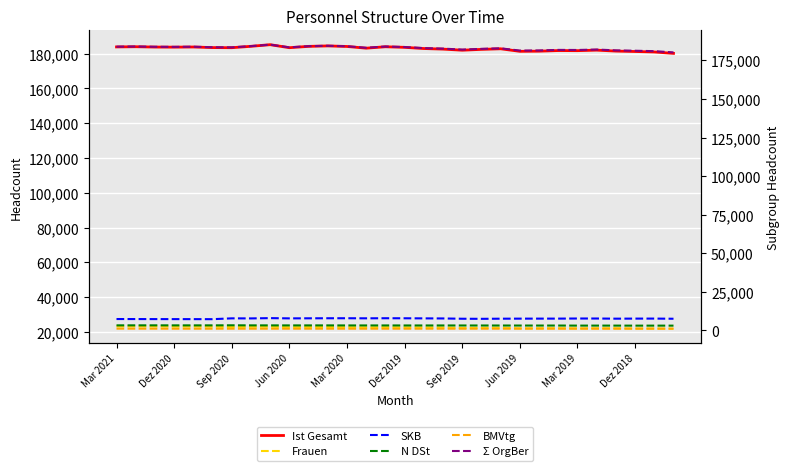

How many distinct data groups are displayed?

6